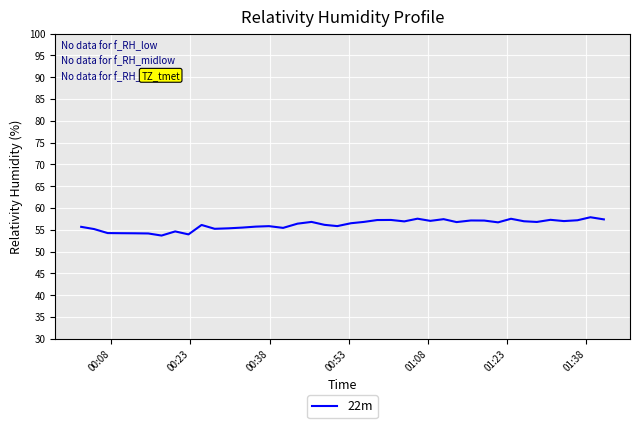

What is the difference between the maximum and minimum values?

4.2